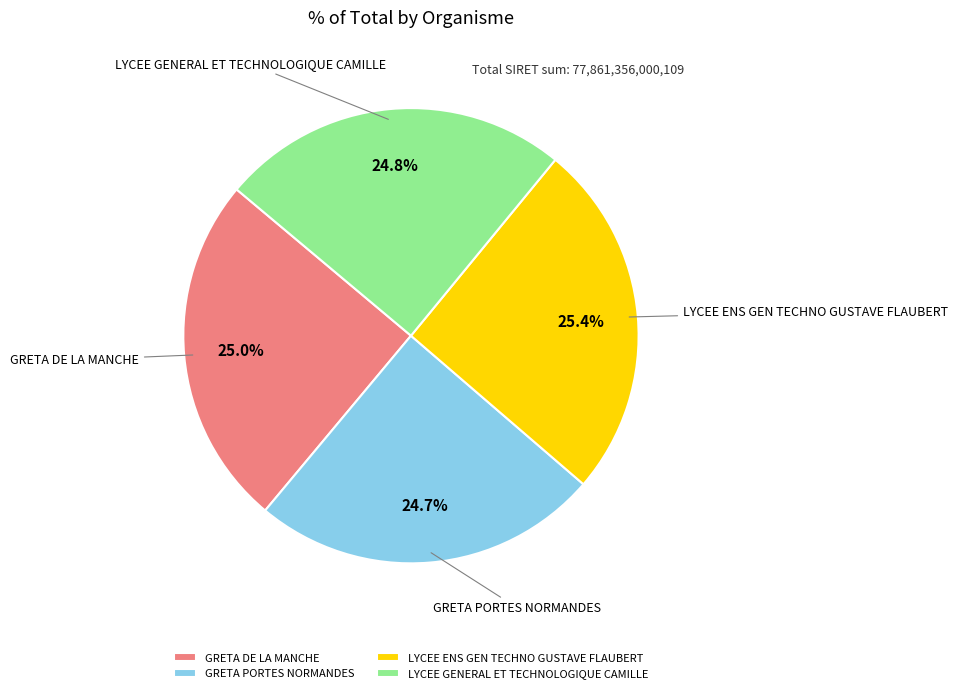

Is GRETA PORTES NORMANDES the majority of the pie?

No